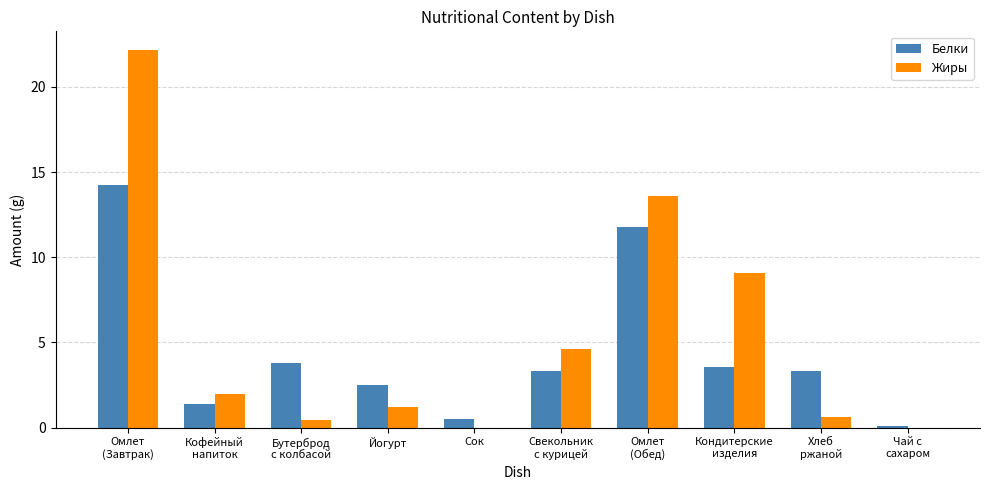

Is it true that Жиры equals -9.4 at Сок?

False